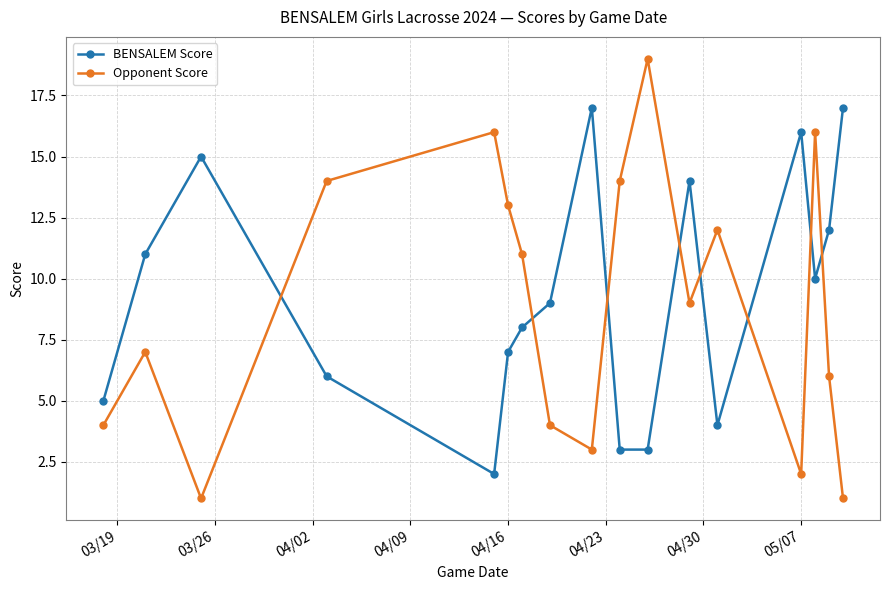

How many lines are shown in the chart?

2